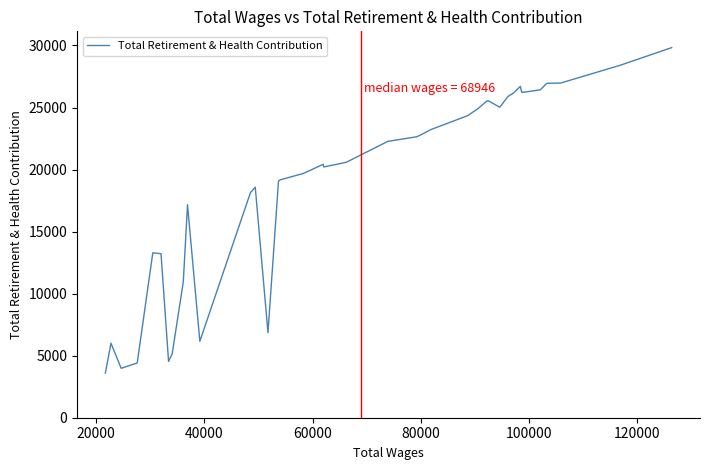

What is the smallest value displayed?

3596